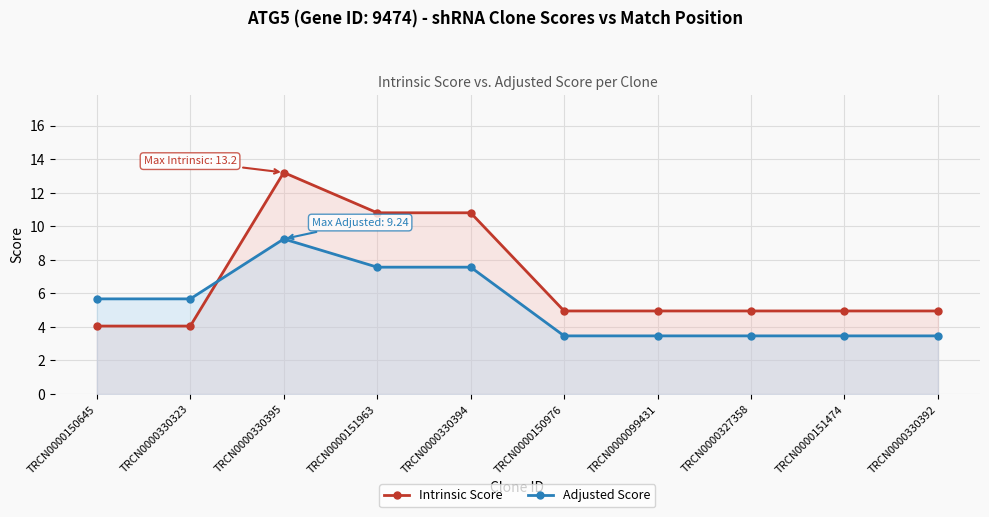

Does the chart display data point markers on the line(s)?

Yes